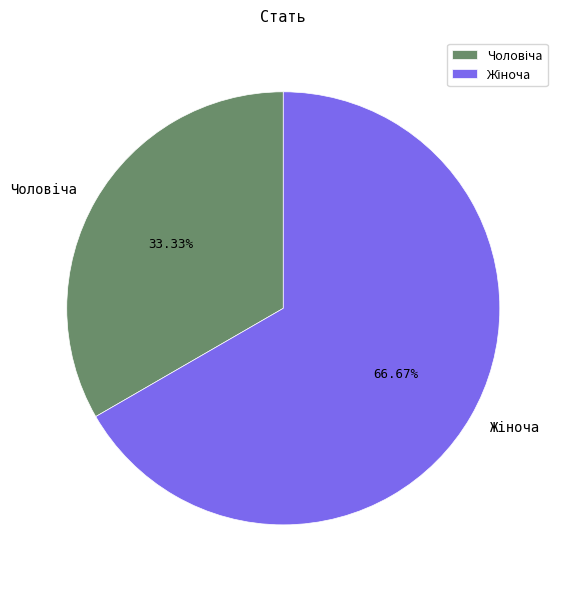

Is there a majority slice in this chart?

Yes